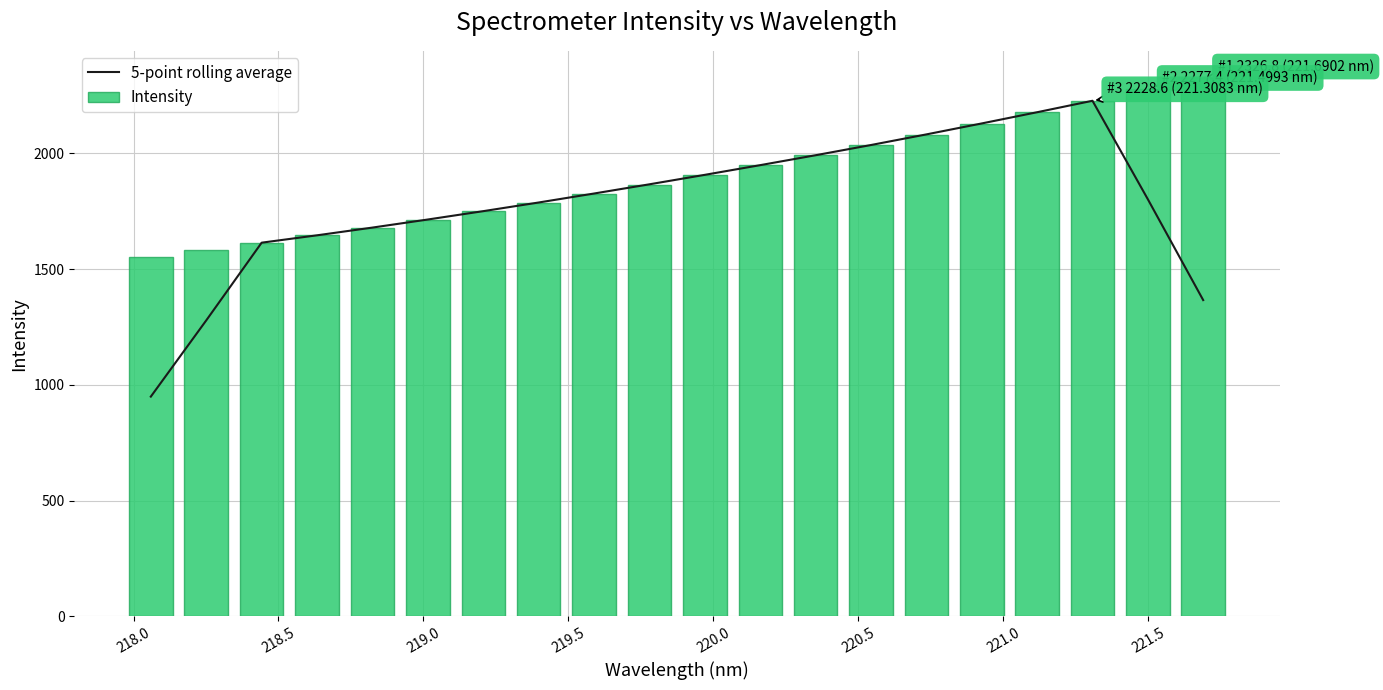

What is the value of the 5-point rolling average bar at the 8th from the left?

1788.1